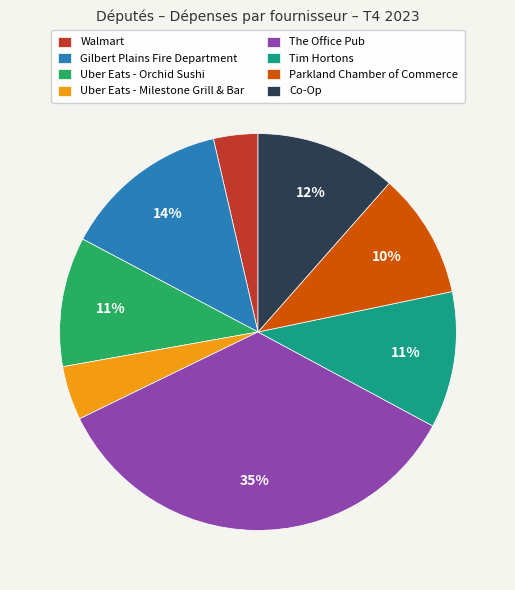

What is the ratio of the value at Walmart to the value at Parkland Chamber of Commerce?

0.4